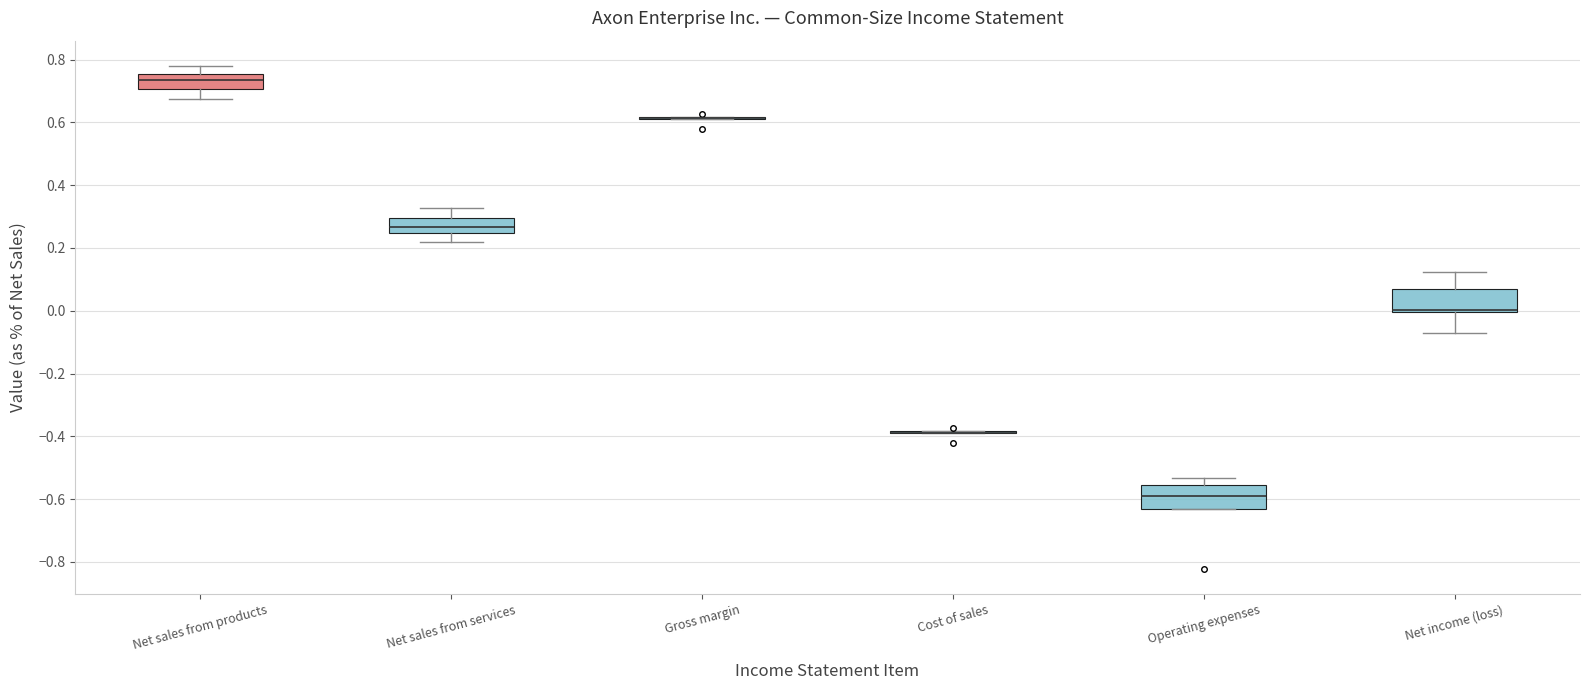

Where does the upper whisker of the box for Net income (loss) end on the y-axis? The values are not printed on the chart, so give them approximately, as read against the axis.

0.12